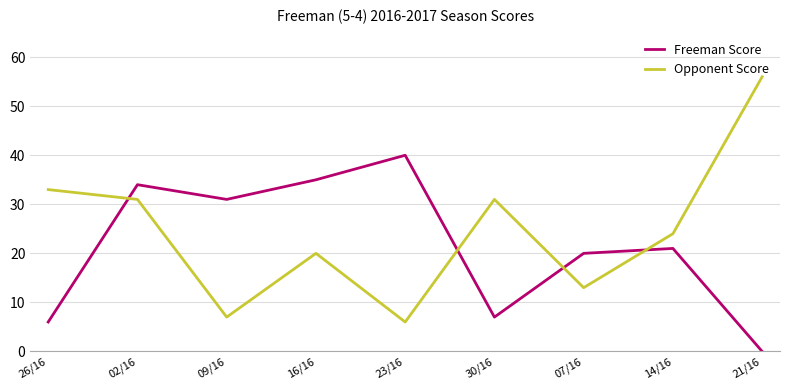

Read the Opponent Score value at 02/16, to the nearest 10.

30